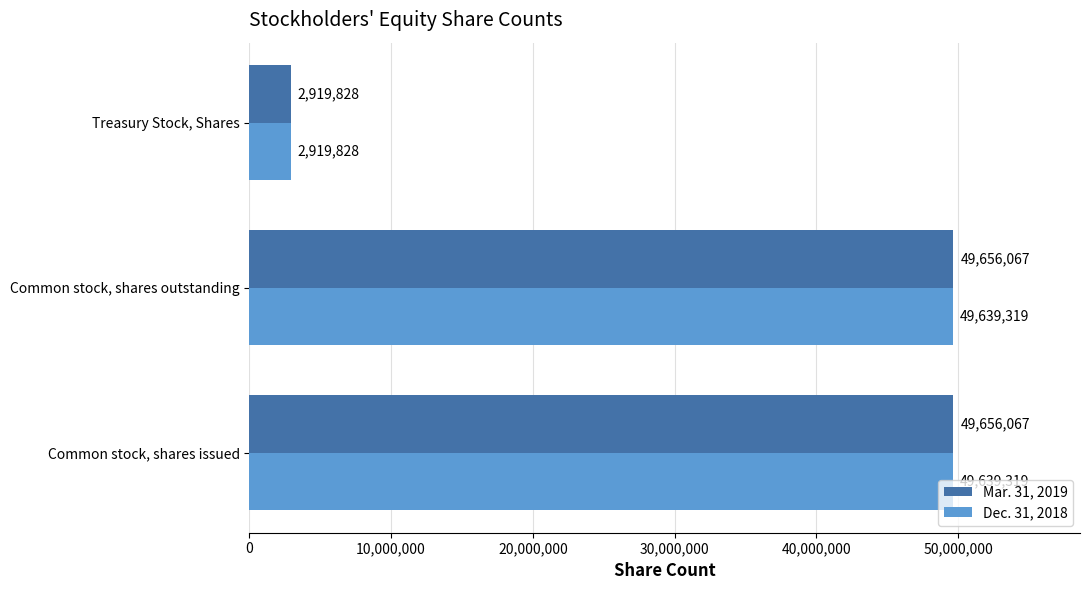

At which label does Dec. 31, 2018 reach its minimum?

Treasury Stock, Shares